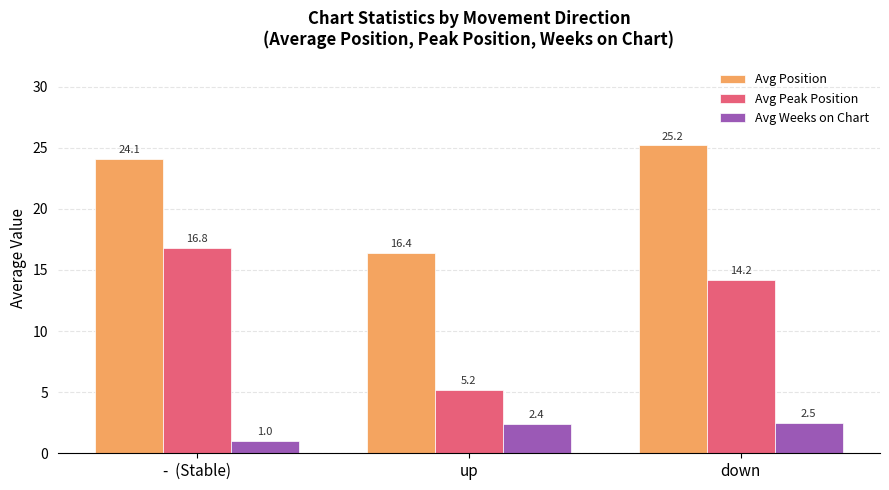

Reading left to right, list all the values displayed in this chart.

Avg Position: -  (Stable)=24.1	up=16.4	down=25.2
Avg Peak Position: -  (Stable)=16.8	up=5.2	down=14.2
Avg Weeks on Chart: -  (Stable)=1.0	up=2.4	down=2.5